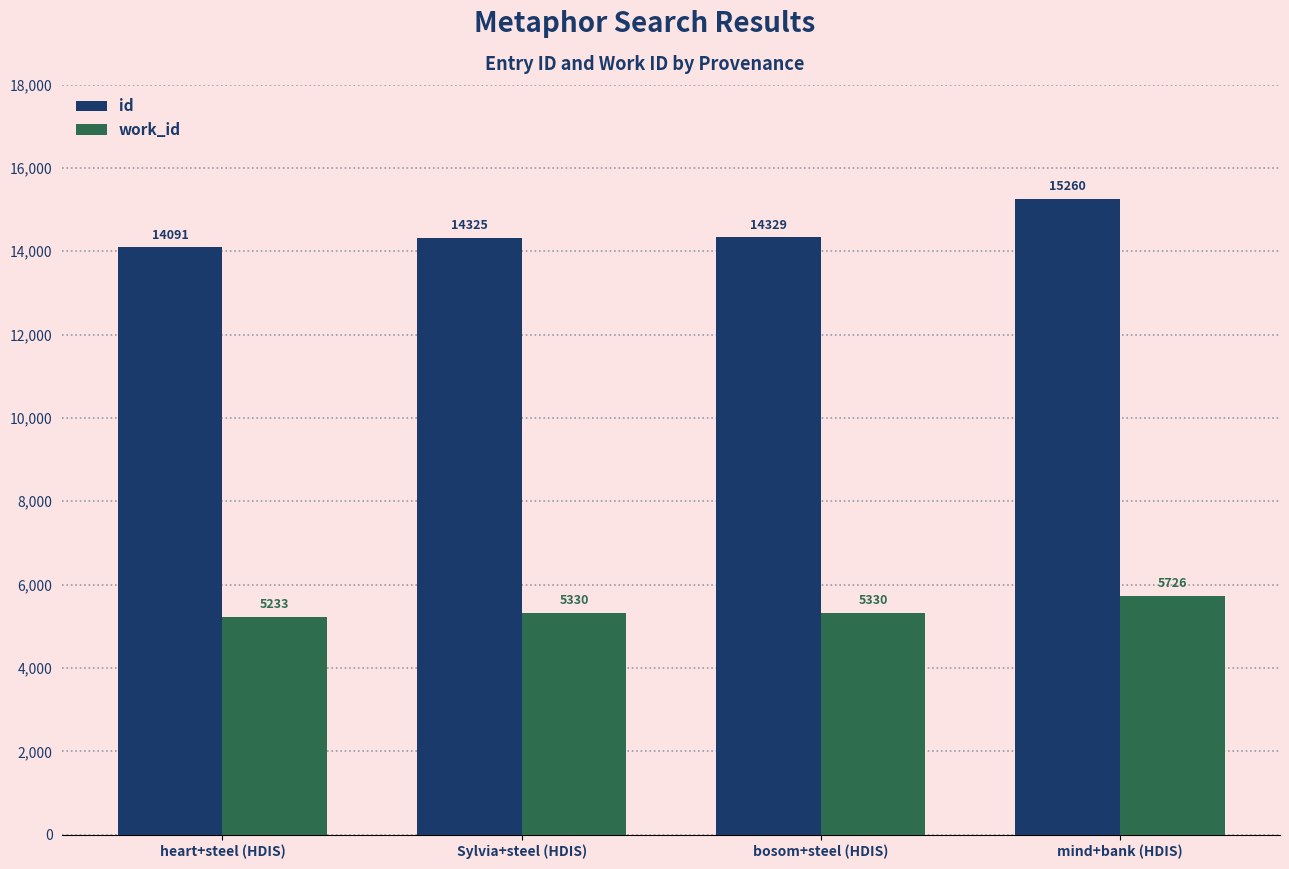

List the series in order of their overall mean, lowest first.

work_id, id